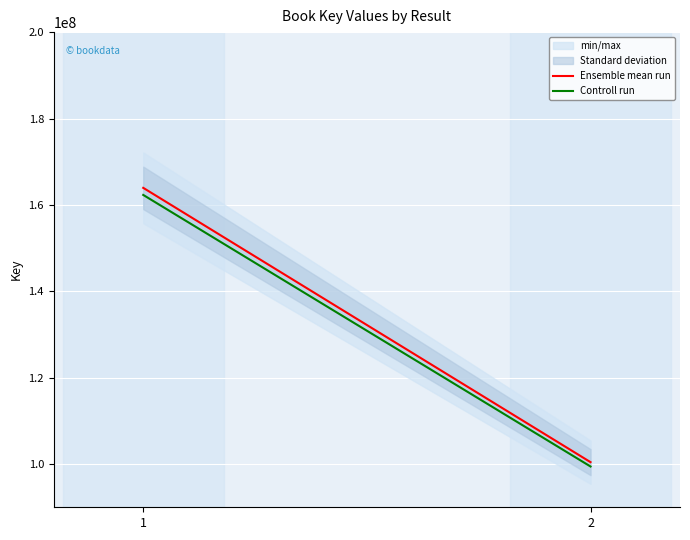

The value of Controll run at 2 is 99439761.0. True or false?

True